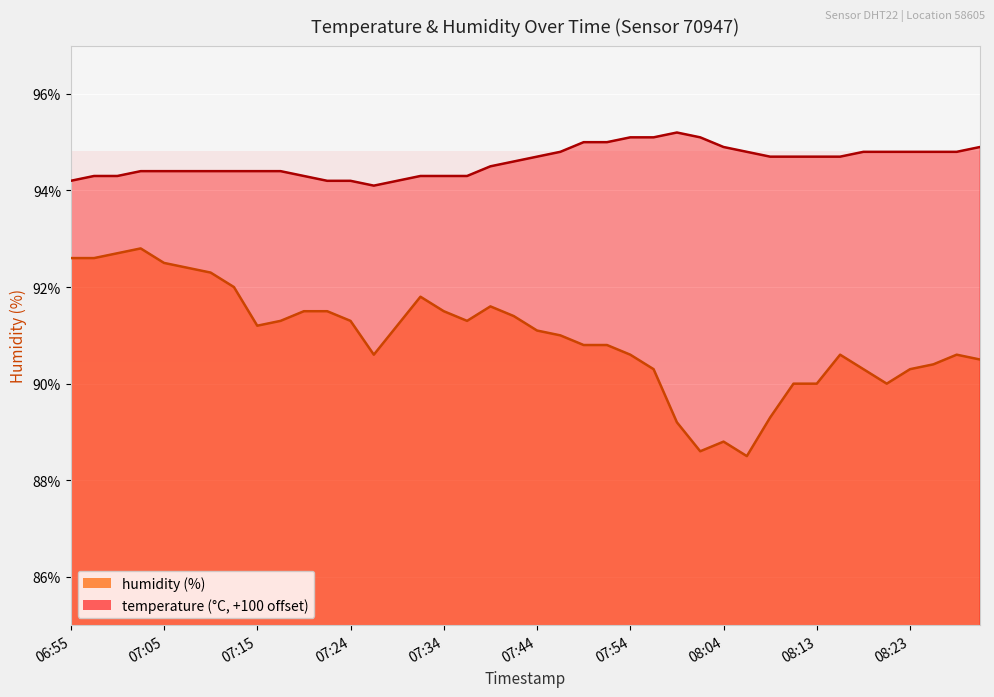

True or false: temperature and humidity cross at least once.

False